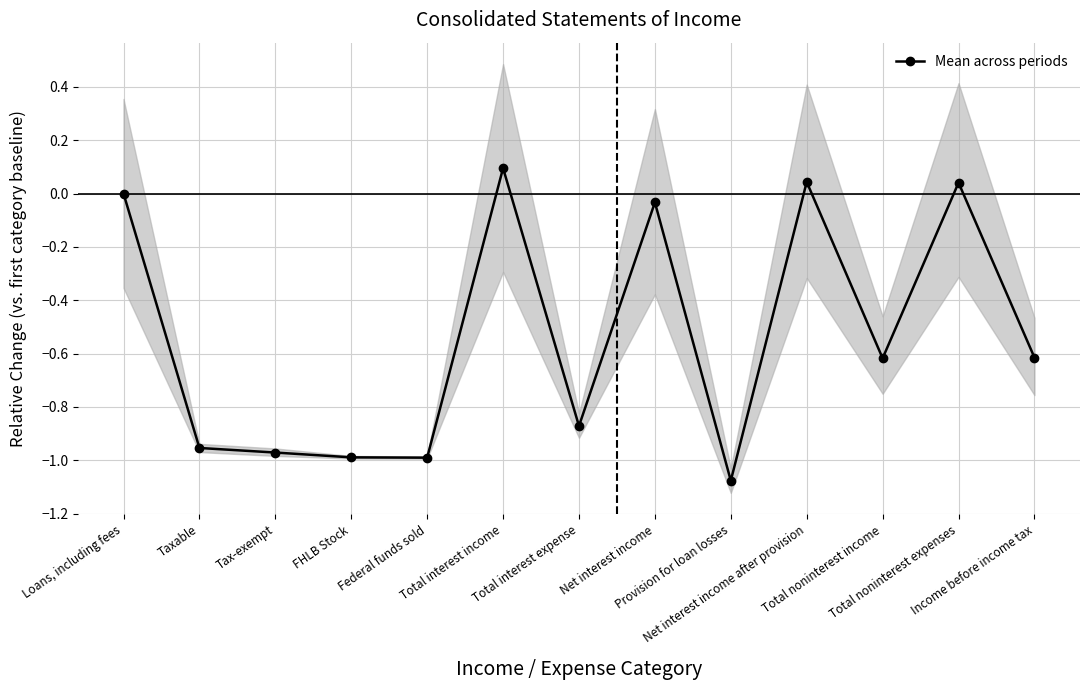

Reading left to right, transcribe all the data shown in this chart.

Loans, including fees=0.0	Taxable=-1.0	Tax-exempt=-1.0	FHLB Stock=-1.0	Federal funds sold=-1.0	Total interest income=0.1	Total interest expense=-0.9	Net interest income=-0.0	Provision for loan losses=-1.1	Net interest income after provision=0.0	Total noninterest income=-0.6	Total noninterest expenses=0.0	Income before income tax=-0.6